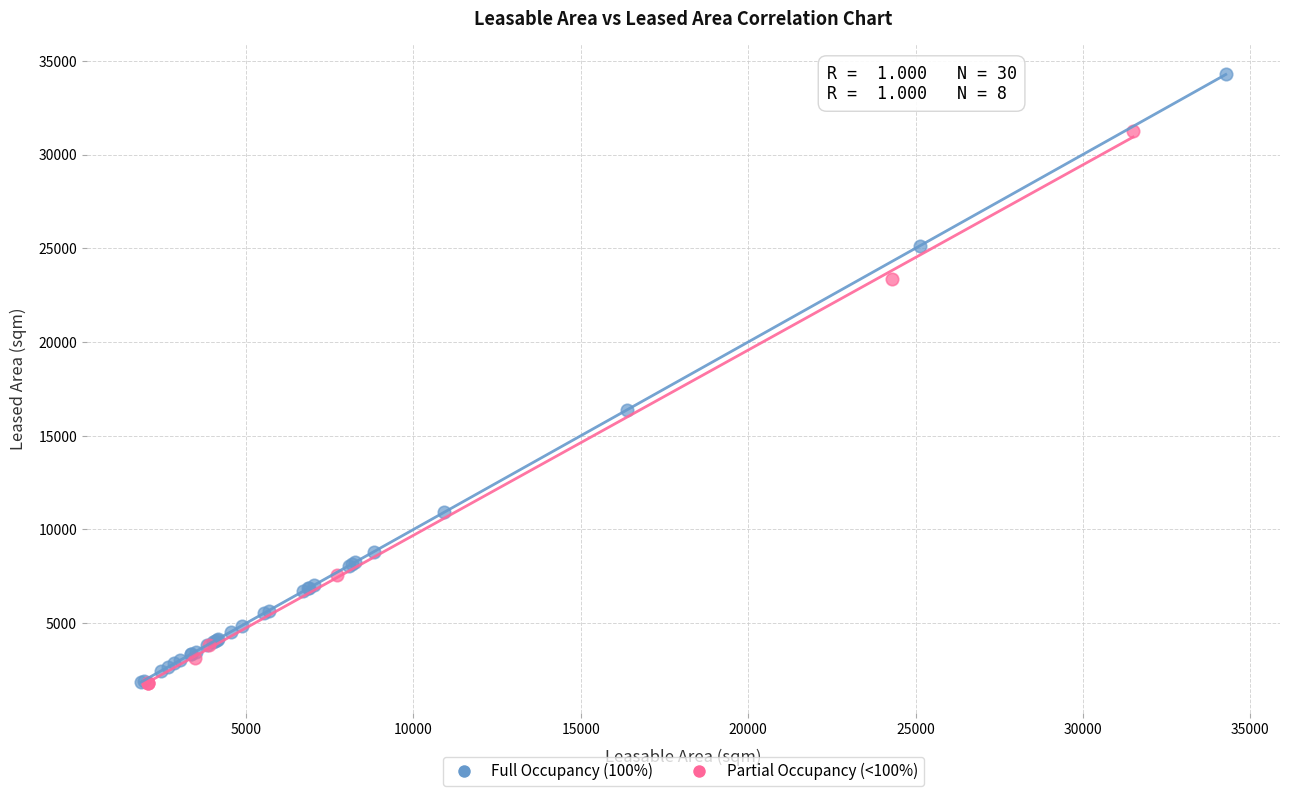

Which series has the largest Y range (max minus min)?

Full Occupancy (100%)